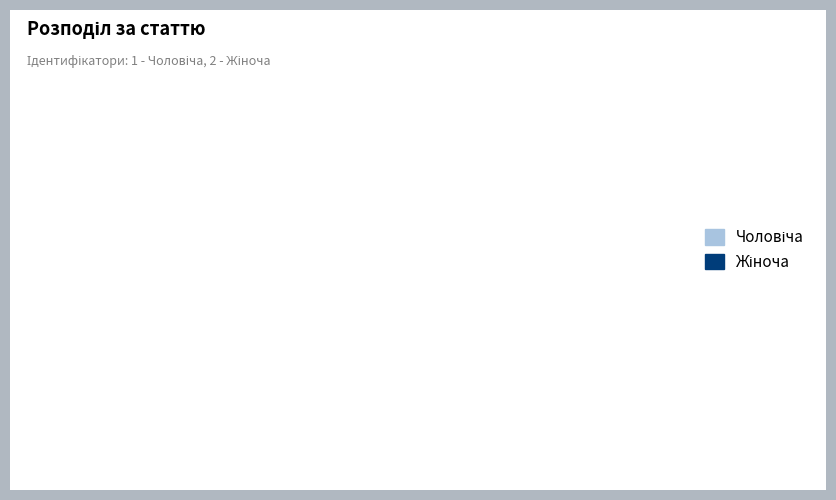

Is there any slice that represents more than half of the pie?

Yes